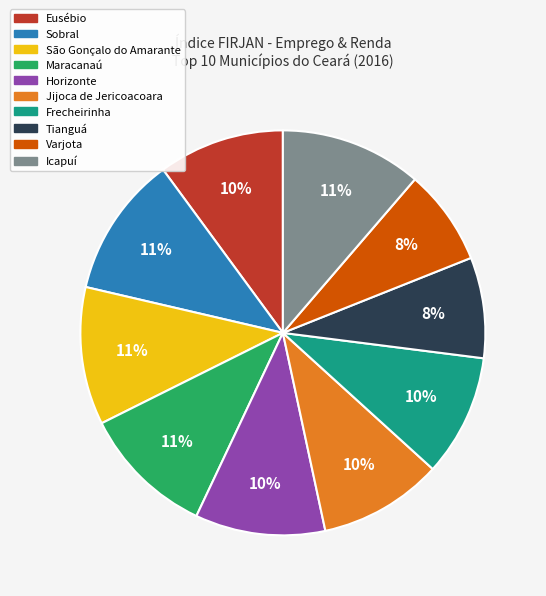

To the nearest percent, what is the average slice percentage?

10%